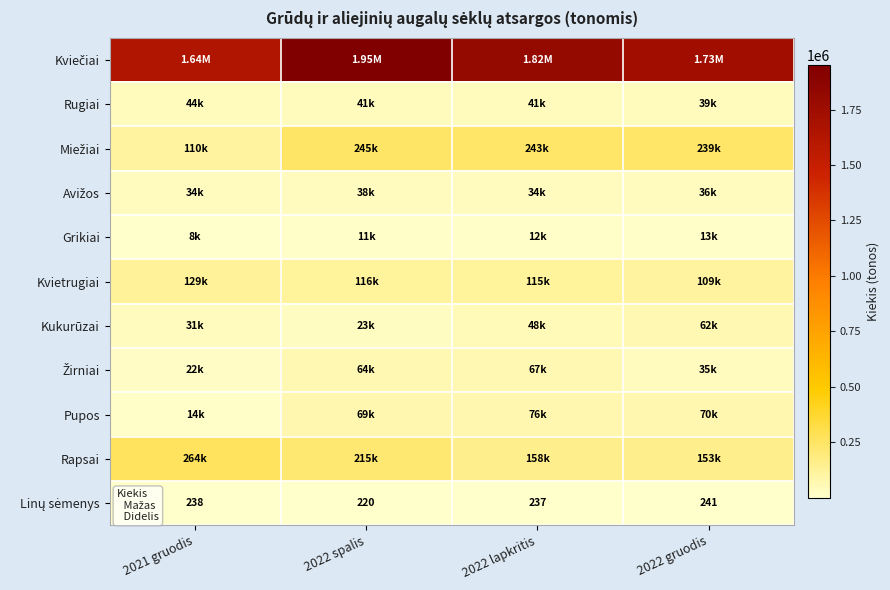

Is it true that Rugiai equals 39330.8 at 2022 gruodis?

True